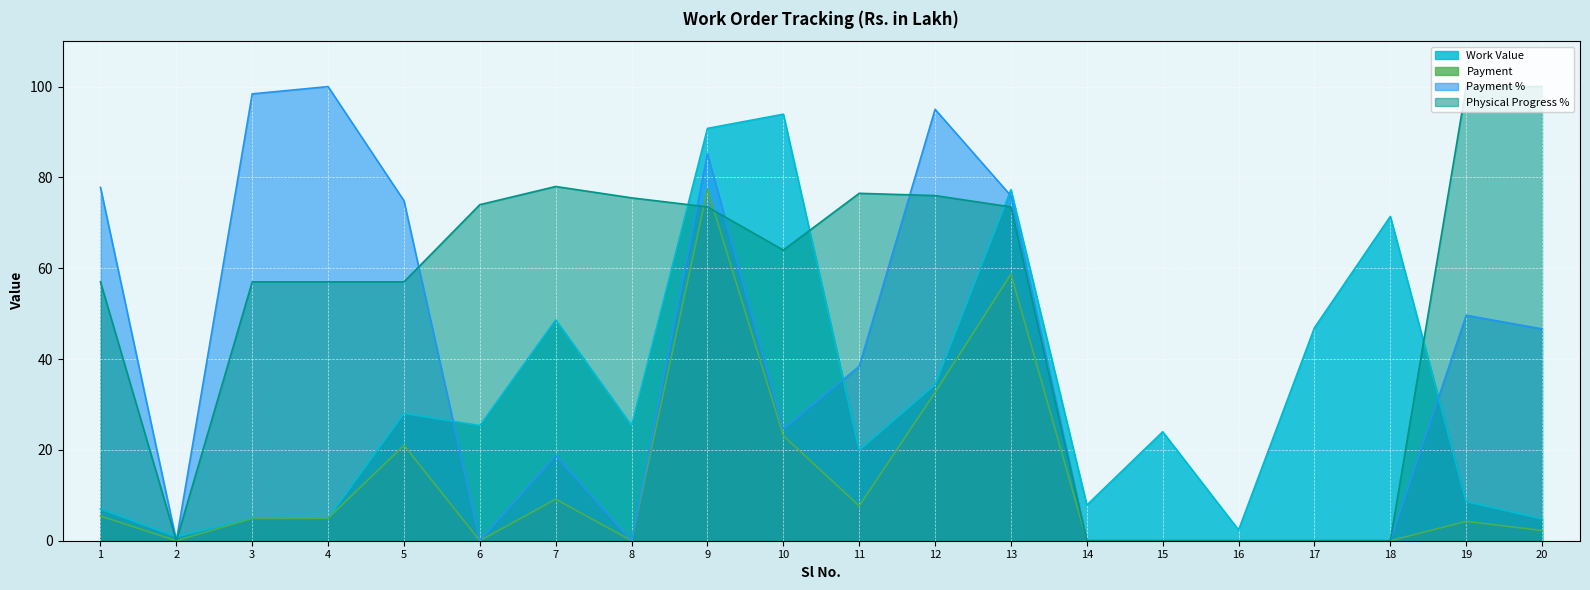

What is the difference between the maximum and second lowest values in the Physical Progress % series?

100.0